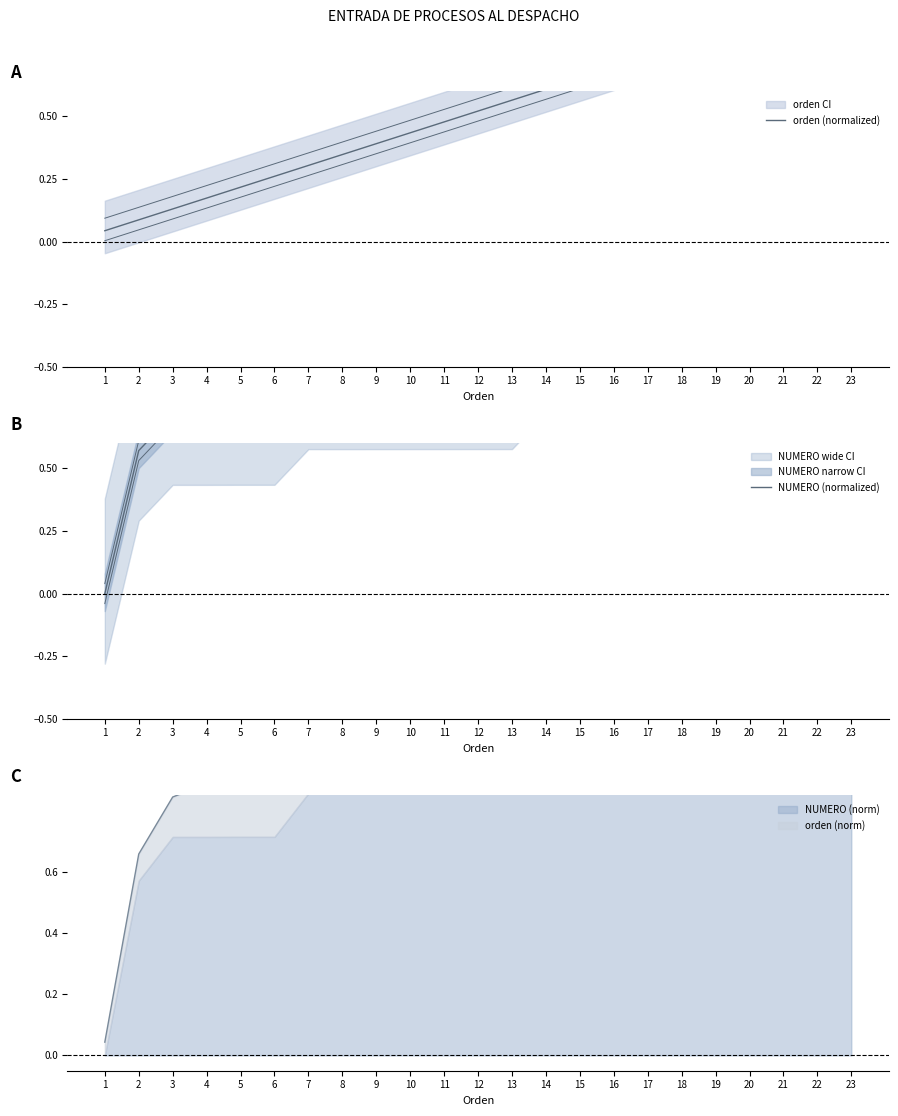

Where is NUMERO (normalized) nearest to the value 0?

1